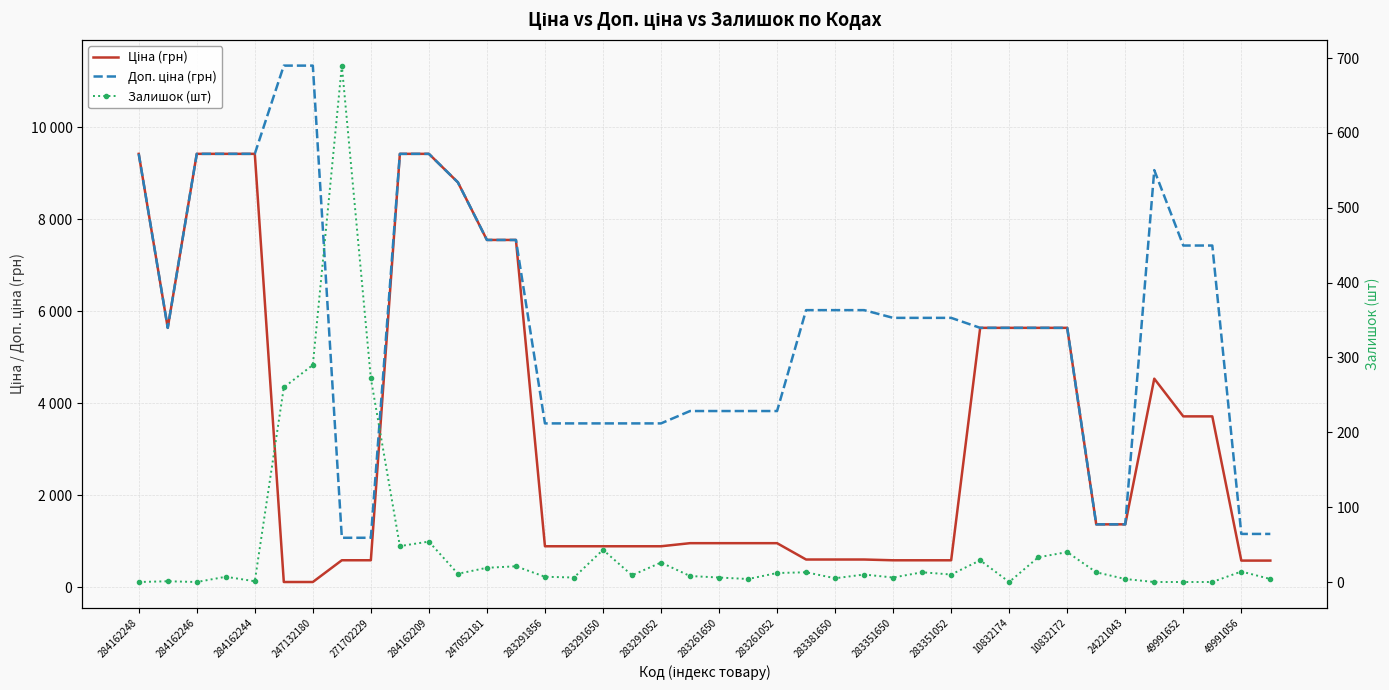

True or false: Залишок (шт) and Доп. ціна (грн) intersect in this chart.

False